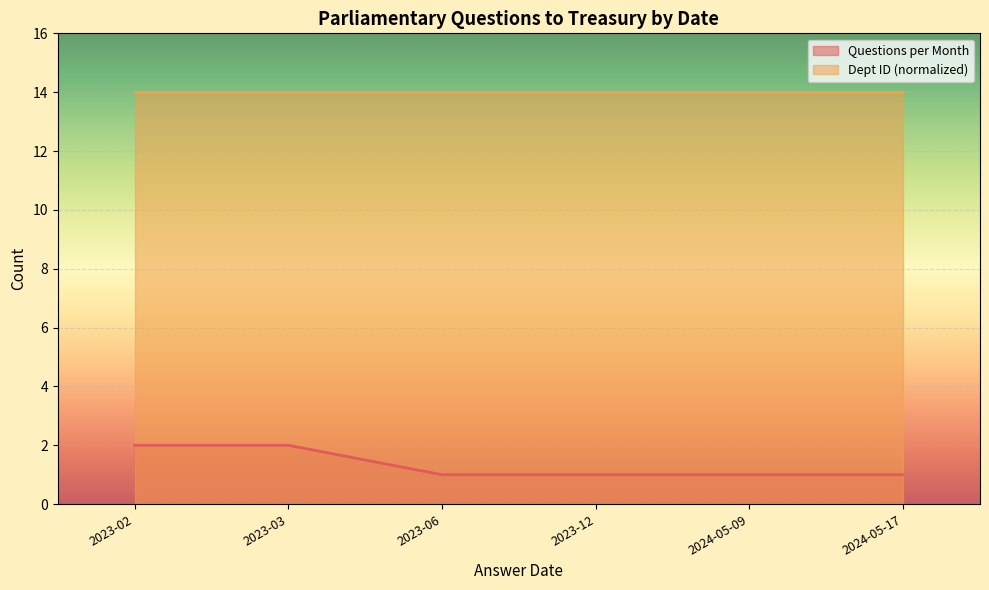

How many data points are above 1?

2